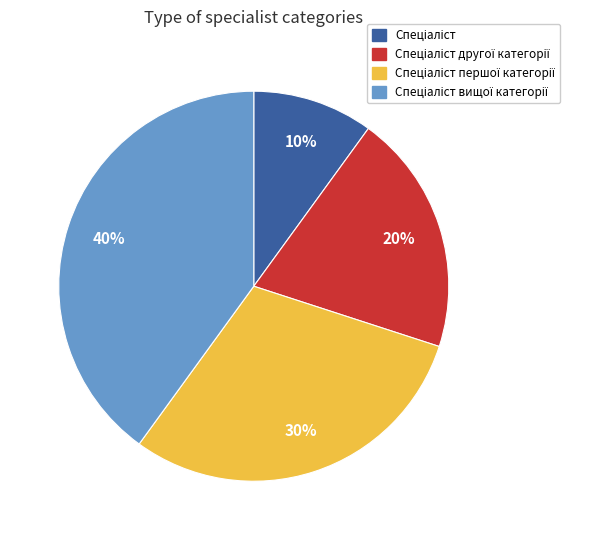

To the nearest percent, what is the average slice percentage?

25%